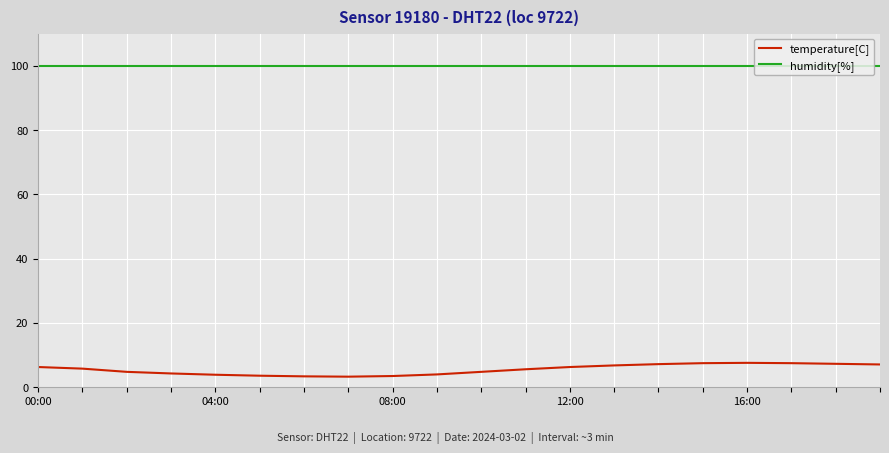

What is the lowest value of the temperature[C] series?

3.3